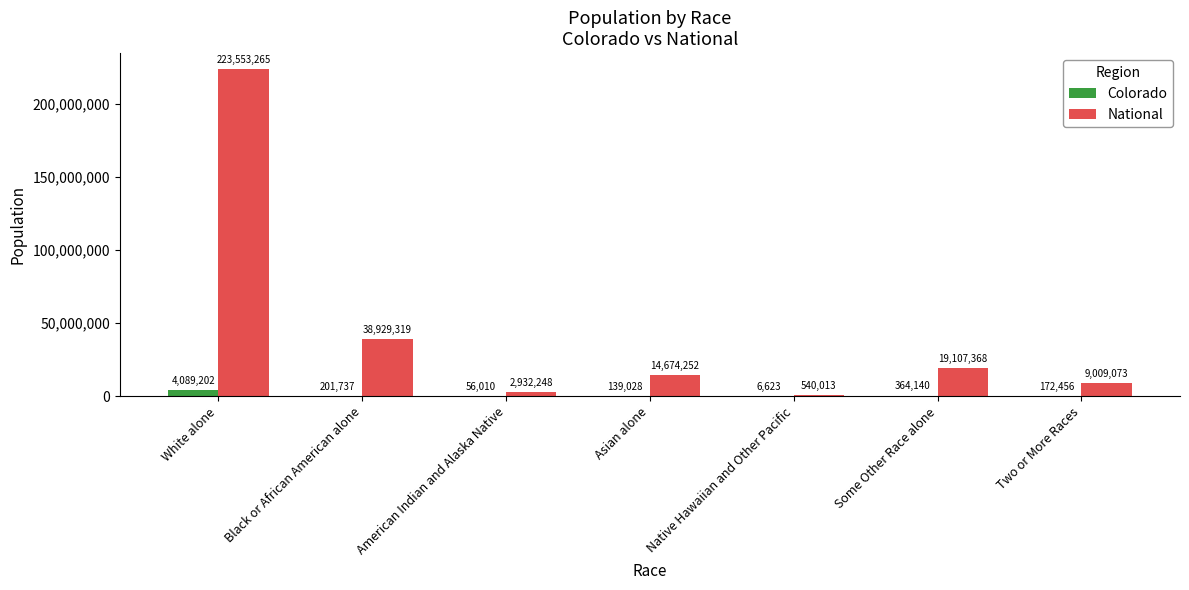

Reading left to right, what are all the values shown in this chart?

Colorado: White alone=4089202	Black or African American alone=201737	American Indian and Alaska Native=56010	Asian alone=139028	Native Hawaiian and Other Pacific=6623	Some Other Race alone=364140	Two or More Races=172456
National: White alone=223553265	Black or African American alone=38929319	American Indian and Alaska Native=2932248	Asian alone=14674252	Native Hawaiian and Other Pacific=540013	Some Other Race alone=19107368	Two or More Races=9009073